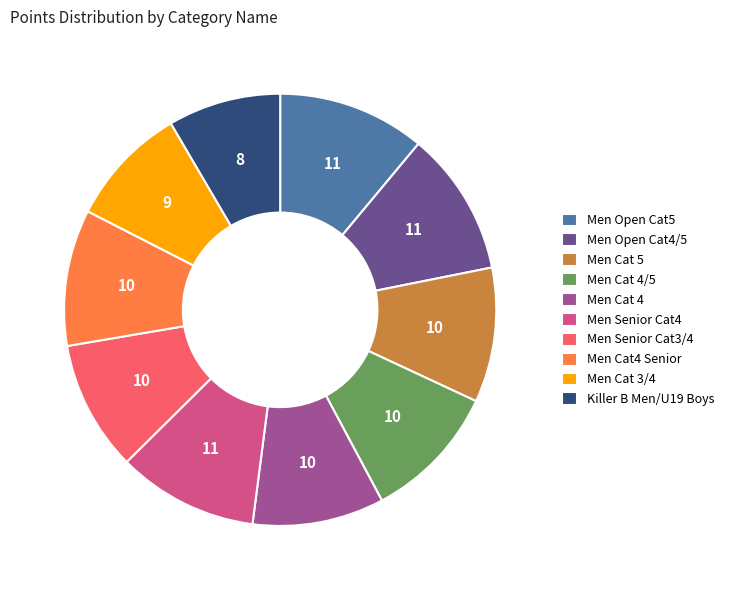

What is the smallest slice in the pie chart?

Killer B Men/U19 Boys